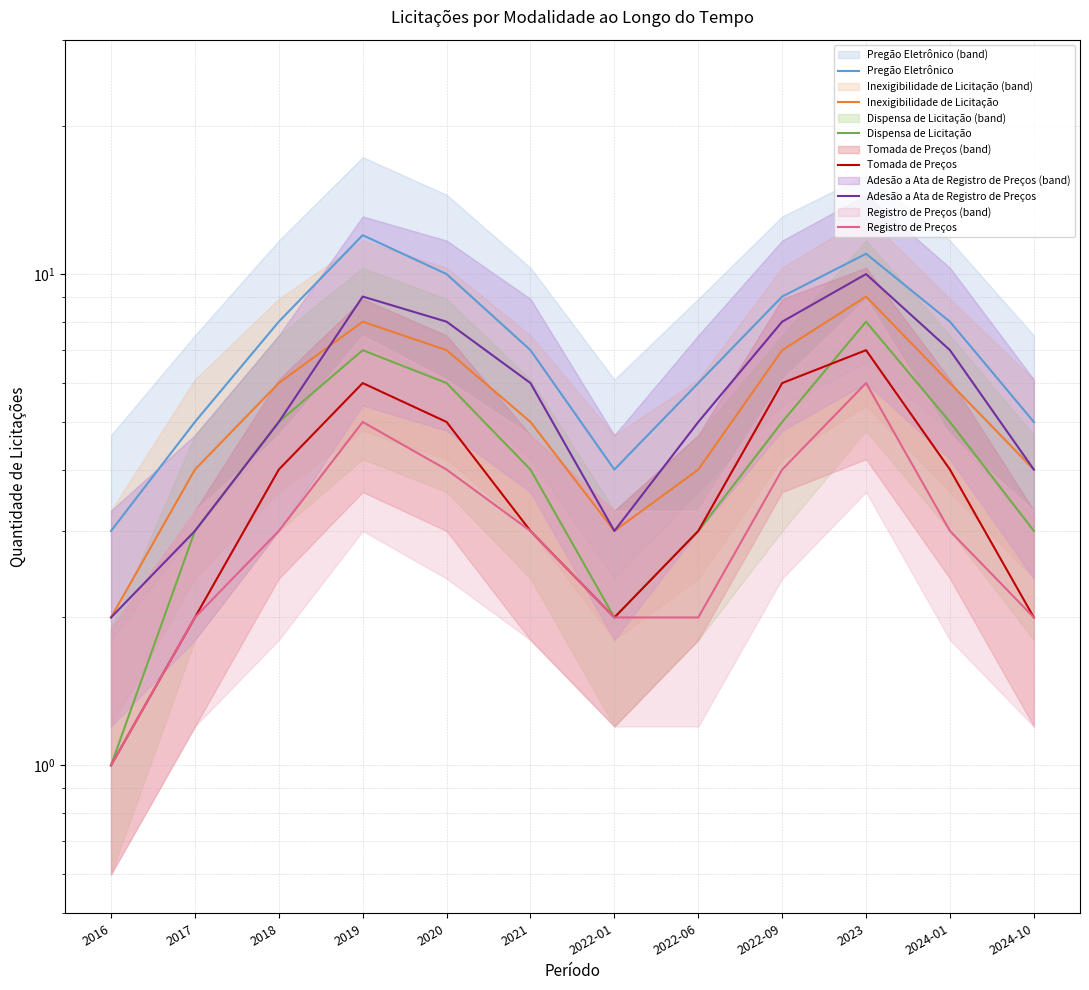

Does the chart have visible grid lines?

Yes